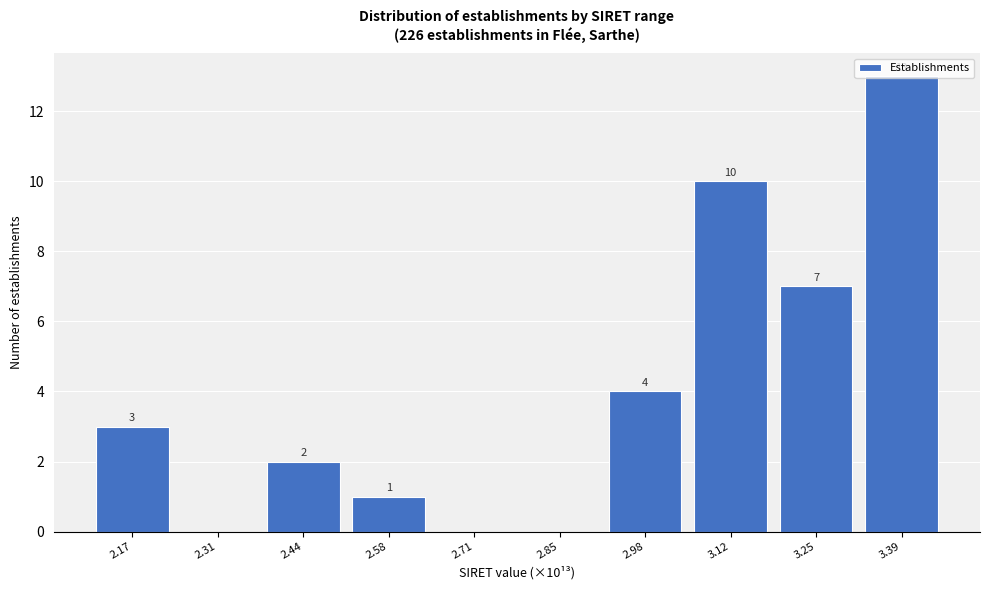

Read the value at 2.17, to the nearest 5.

5